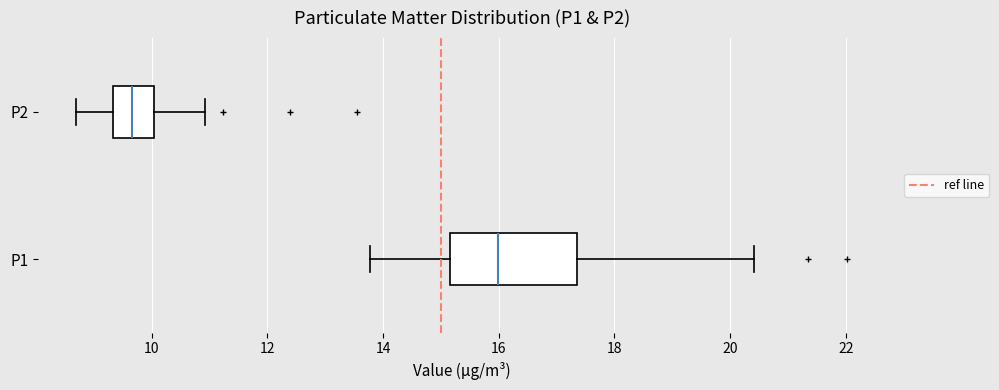

Which box is the widest, from its left edge to its right edge?

P1